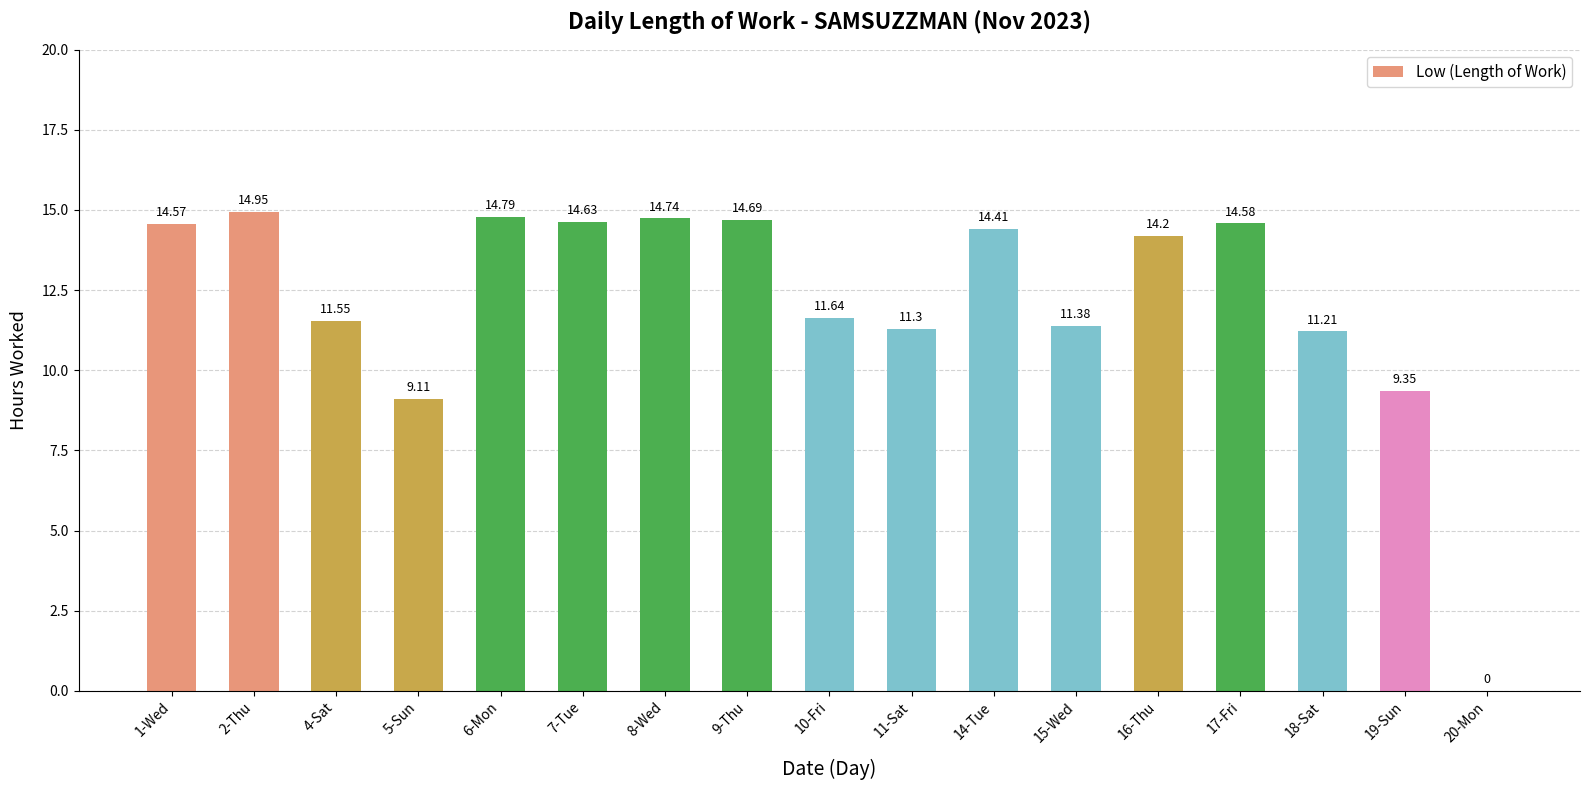

Are the bars grouped side by side (vs. stacked)?

No